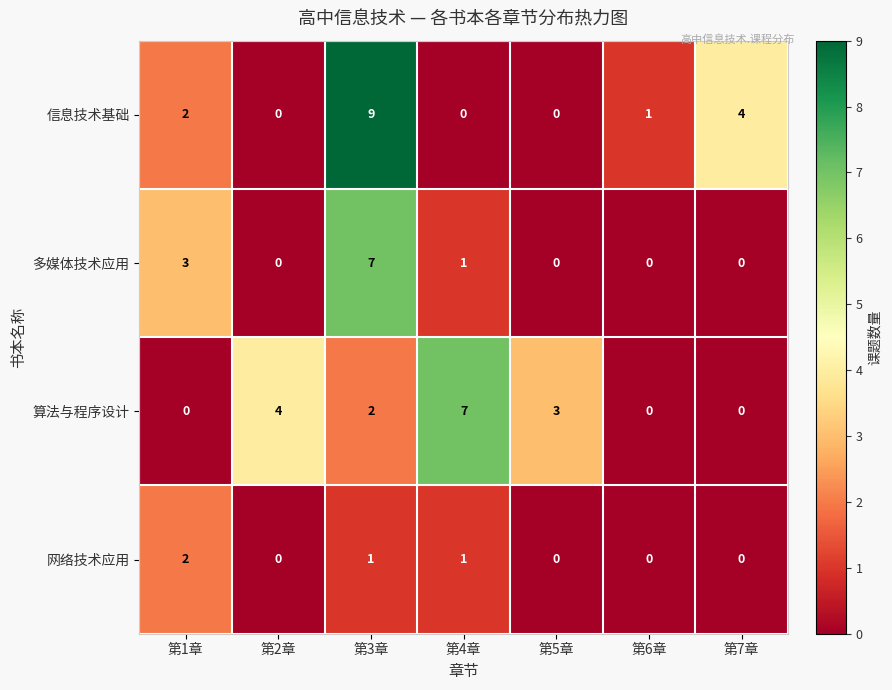

How many distinct data groups are displayed?

4